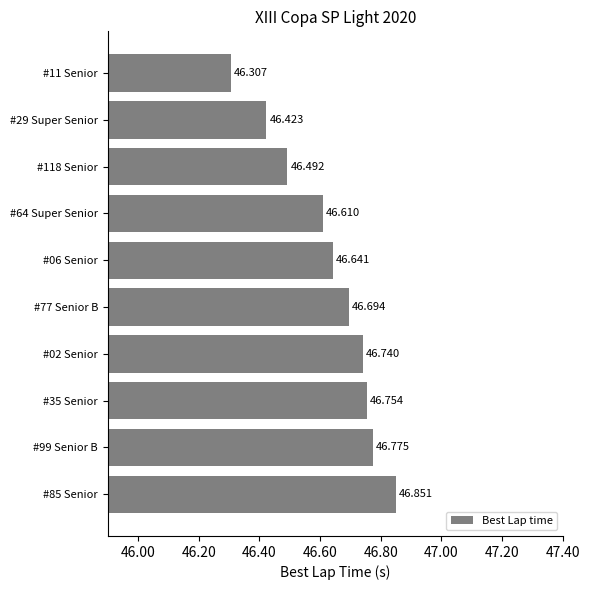

Which category has the highest value across all series?

#85 Senior